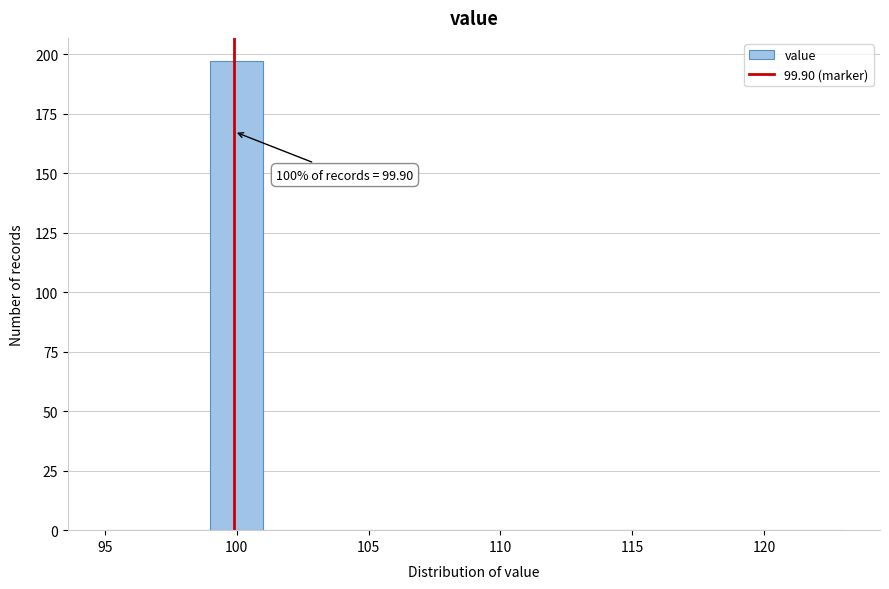

Which range on the x-axis has the tallest bar?

99 to 101